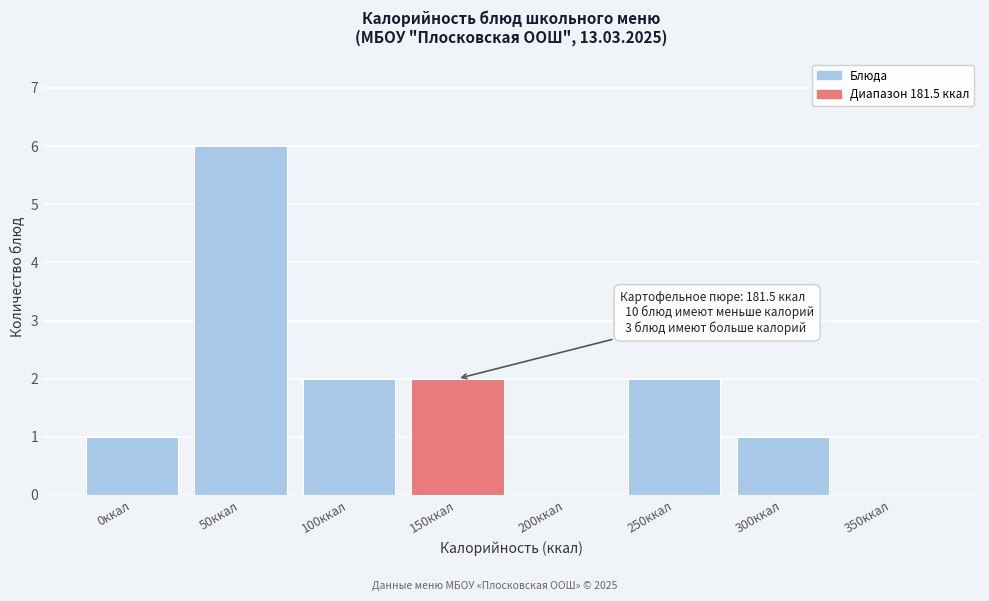

Reading right to left, extract all data points from this chart.

350ккал=0	300ккал=1	250ккал=2	200ккал=0	150ккал=2	100ккал=2	50ккал=6	0ккал=1